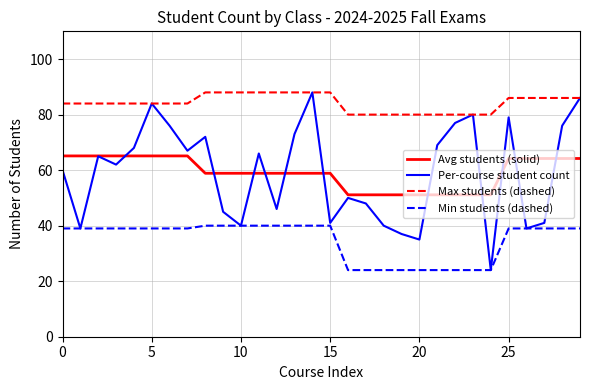

True or false: Max students (dashed) and Min students (dashed) intersect in this chart.

False